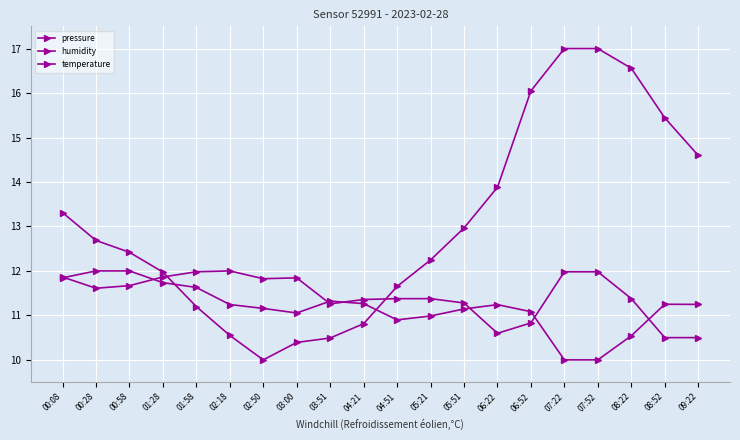

What is the average value of the humidity series?

11.2